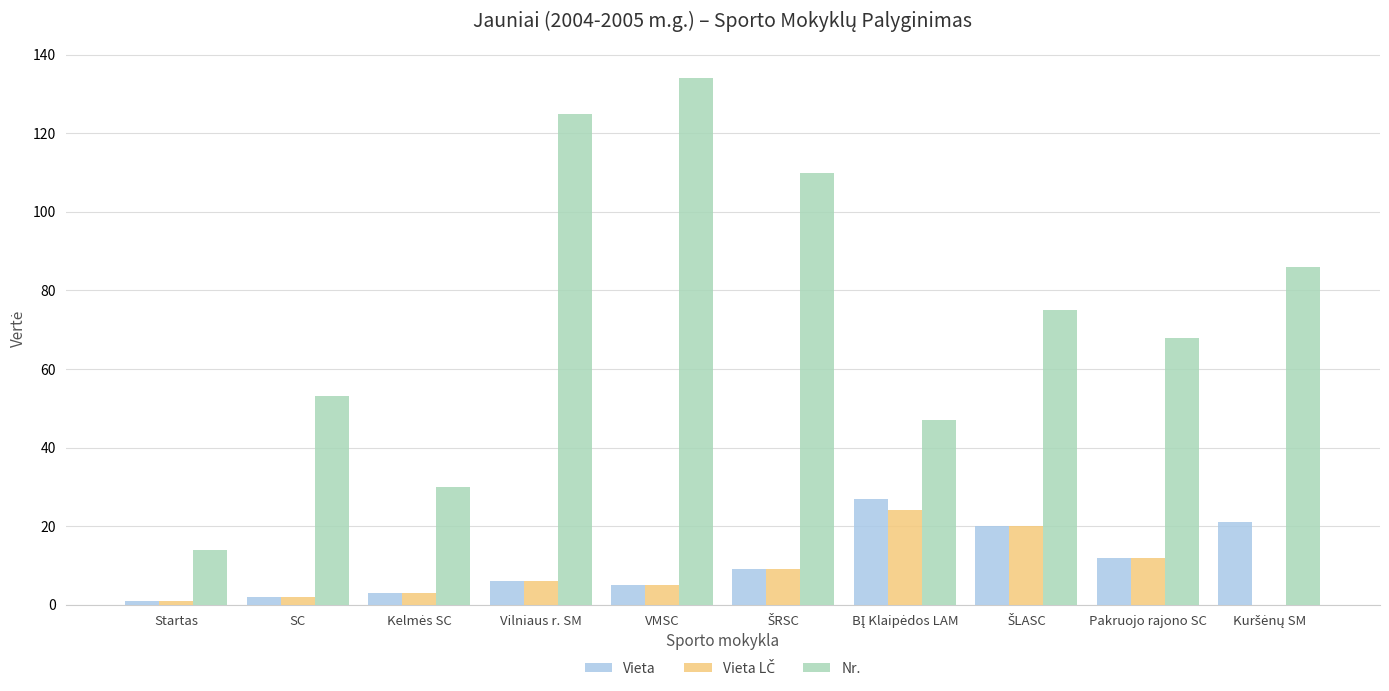

Count the number of categories in the chart.

10